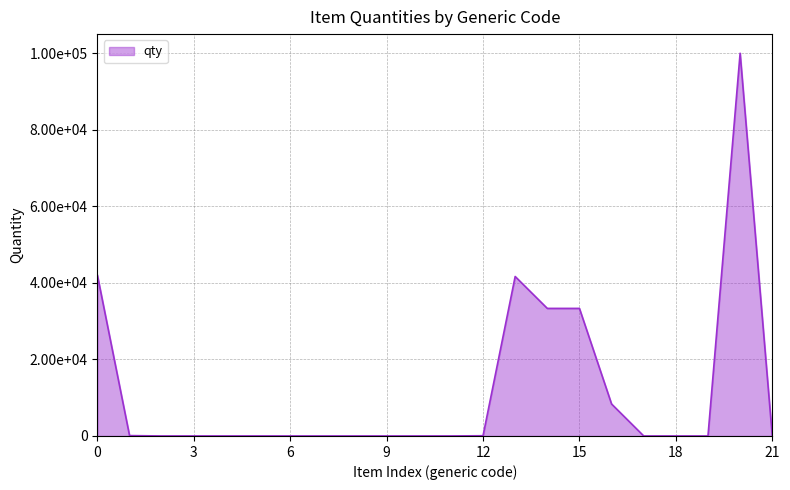

Does the chart display data point markers on the line(s)?

No